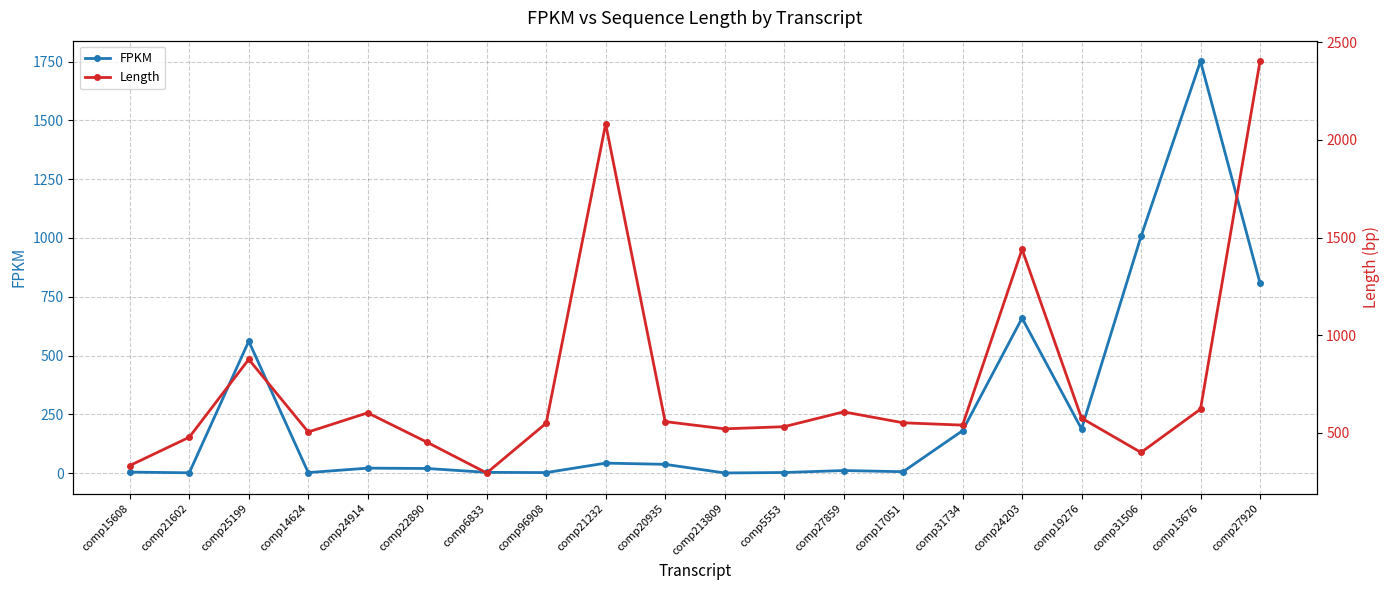

At which label does FPKM first exceed 21?

comp25199